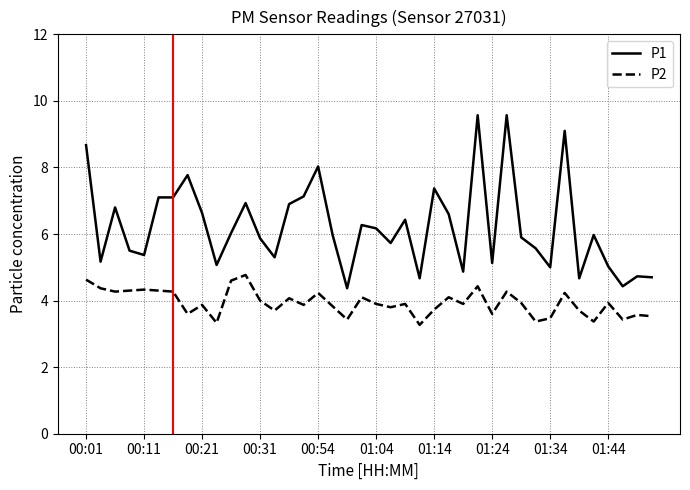

True or false: P1 and P2 intersect in this chart.

False